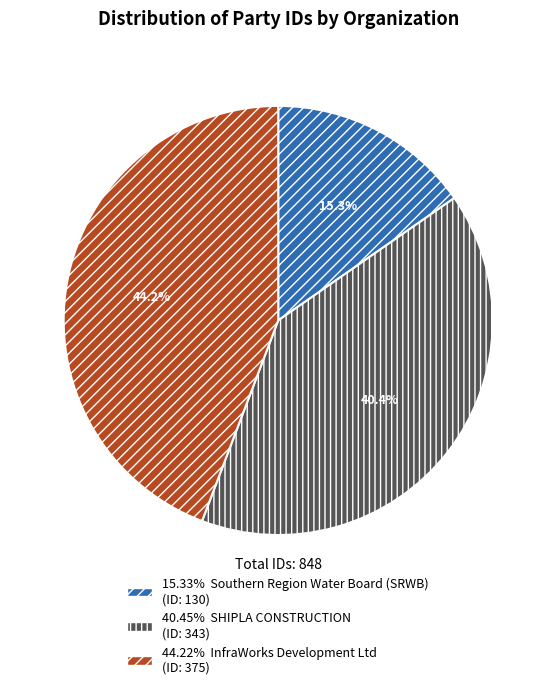

Count the number of slices in the pie.

3